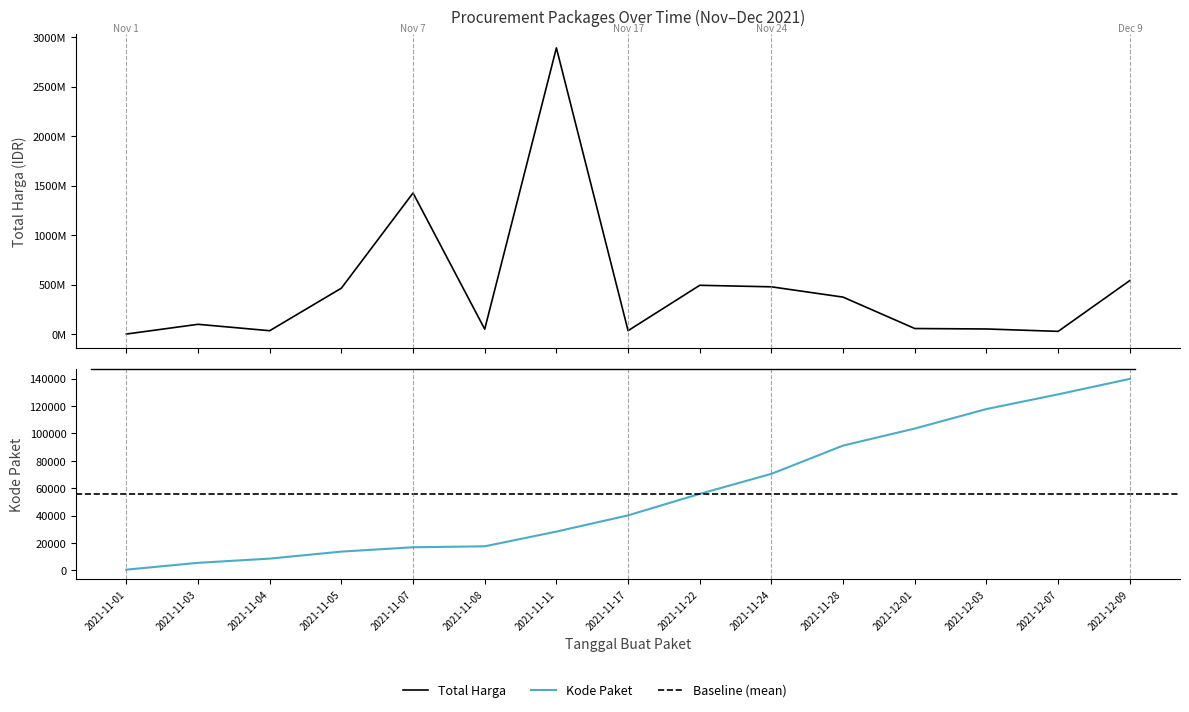

What is the smallest value displayed?

464